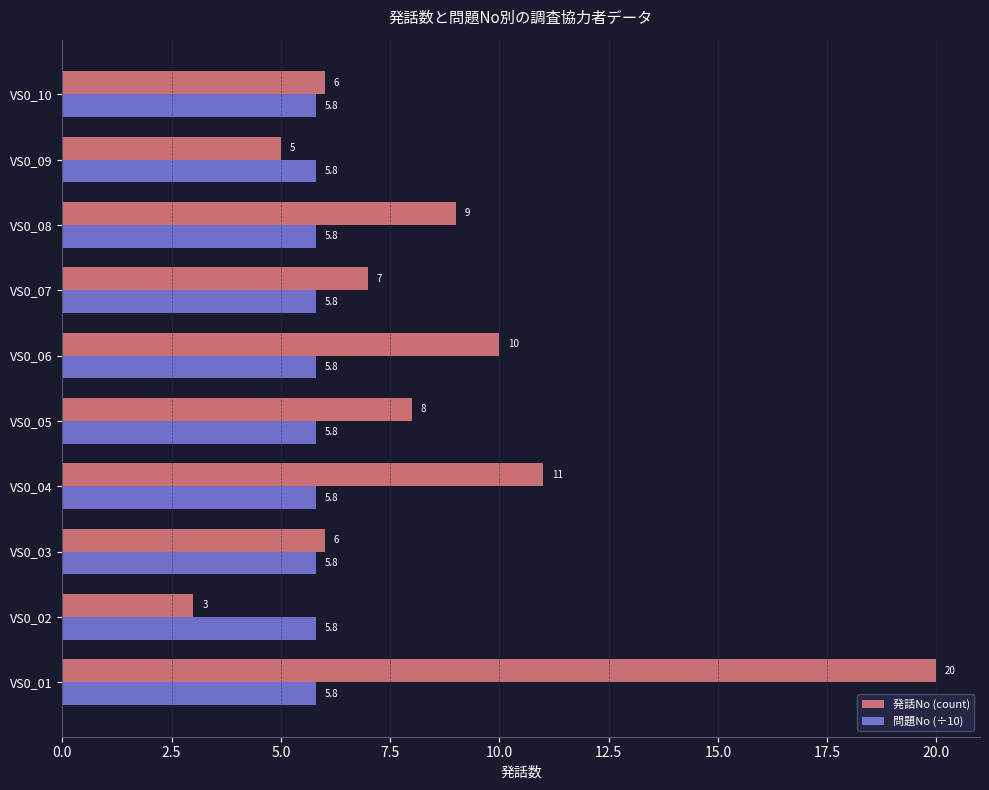

Which series has the widest spread of values?

発話No (count)